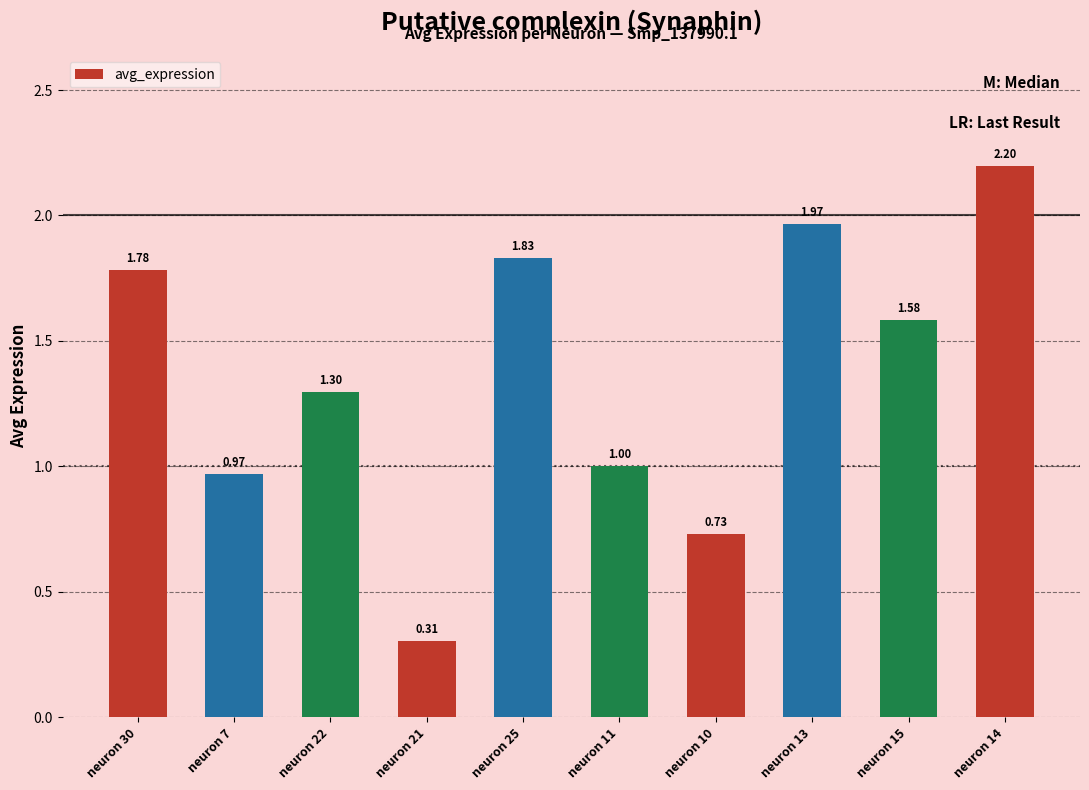

At which category does the chart reach its minimum across all series?

neuron 21